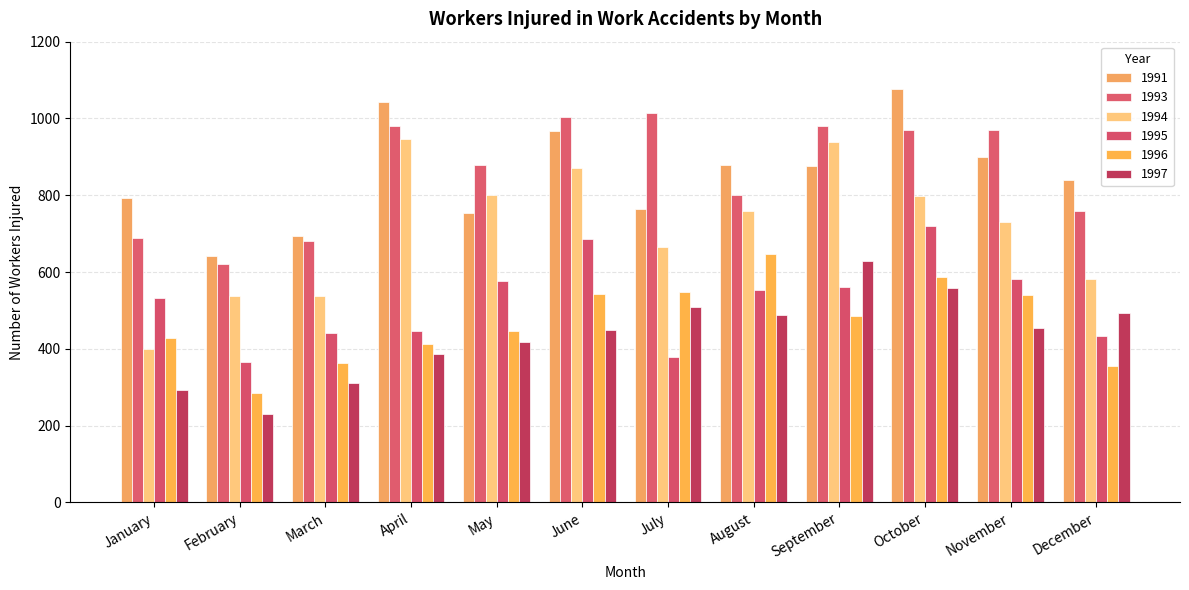

Which series has the widest spread of values?

1994